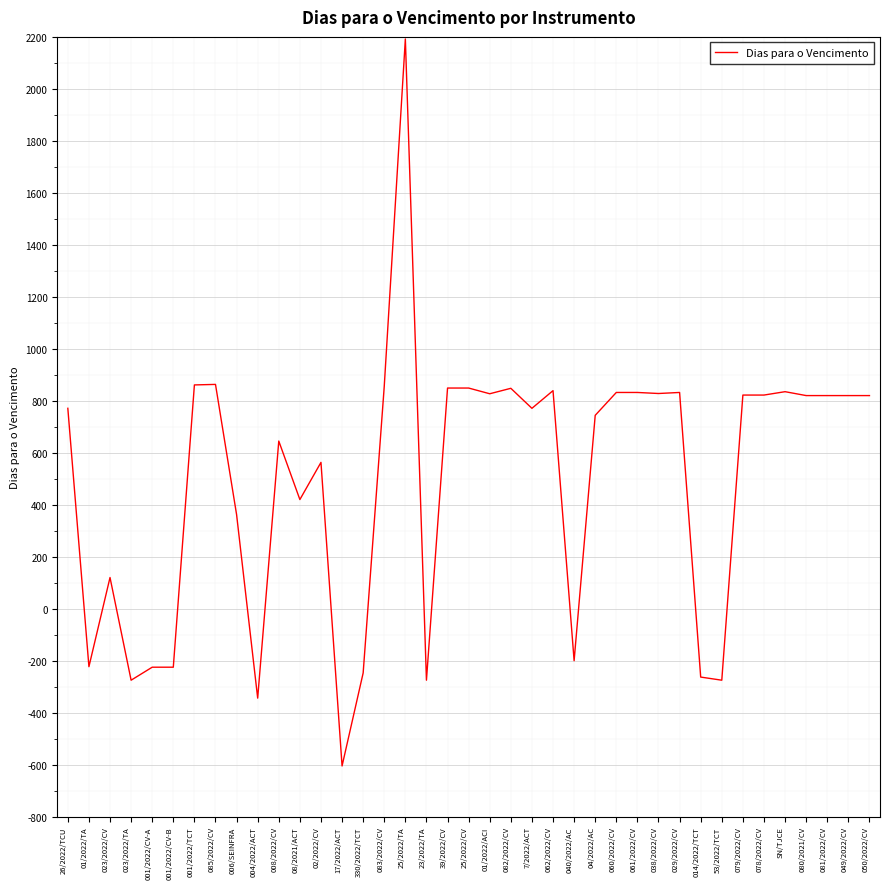

What is the difference between the maximum and minimum values?

2797